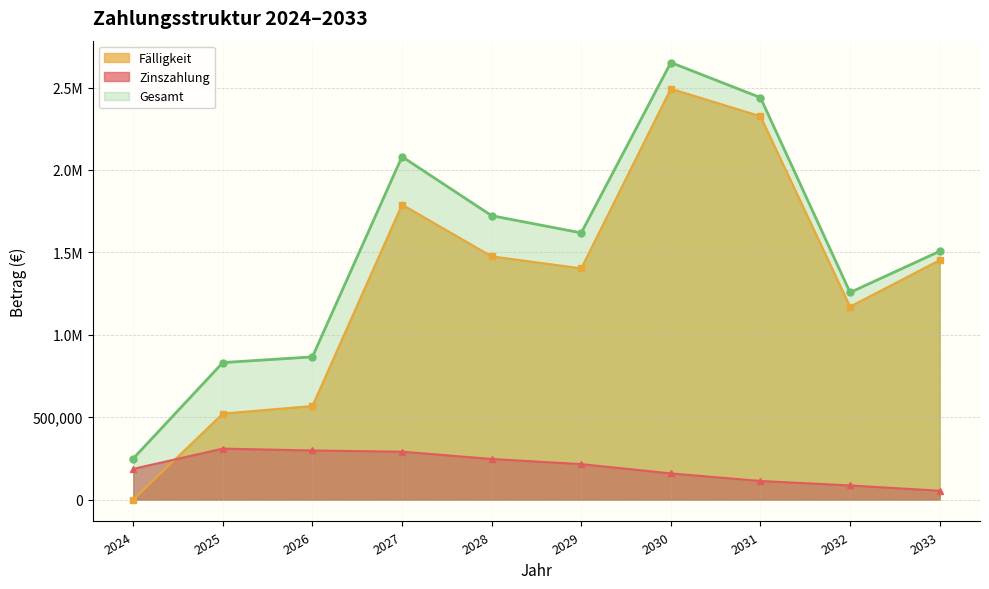

What are all the series names shown in the legend?

Fälligkeit, Zinszahlung, Gesamt